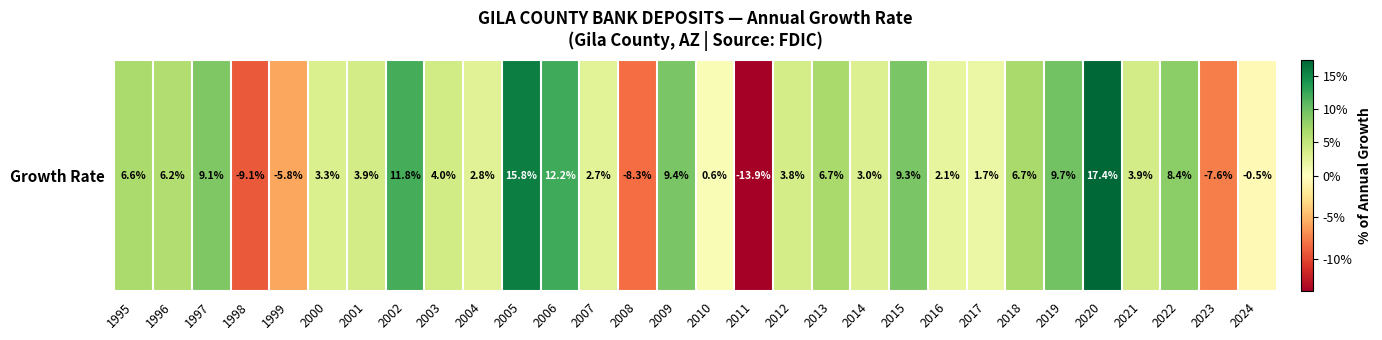

How many data points are less than 0?

6